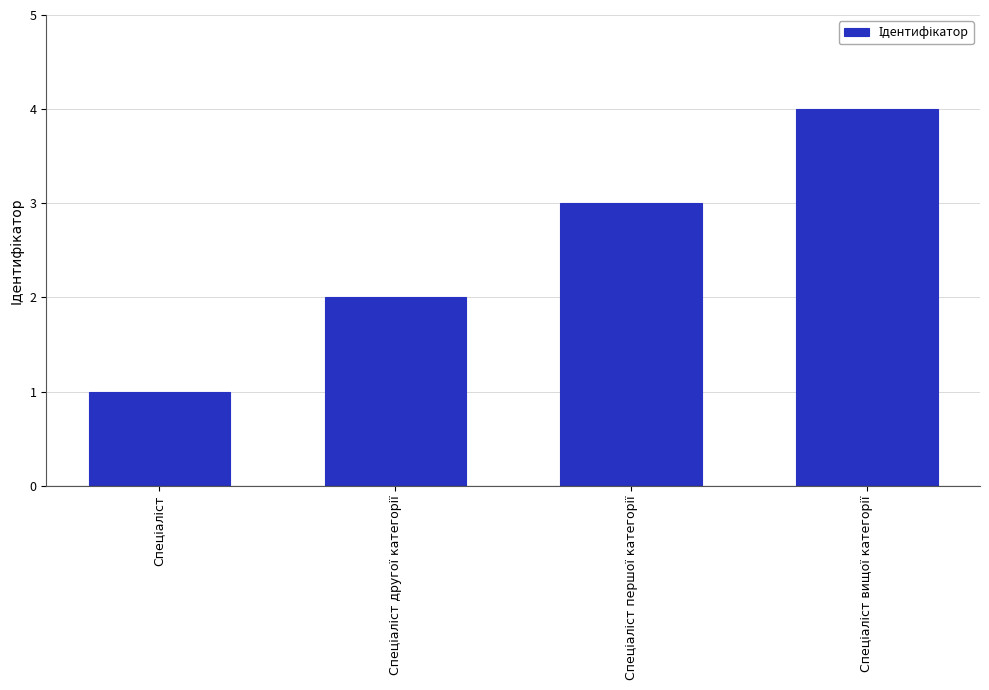

What is the difference between the maximum and minimum values?

3